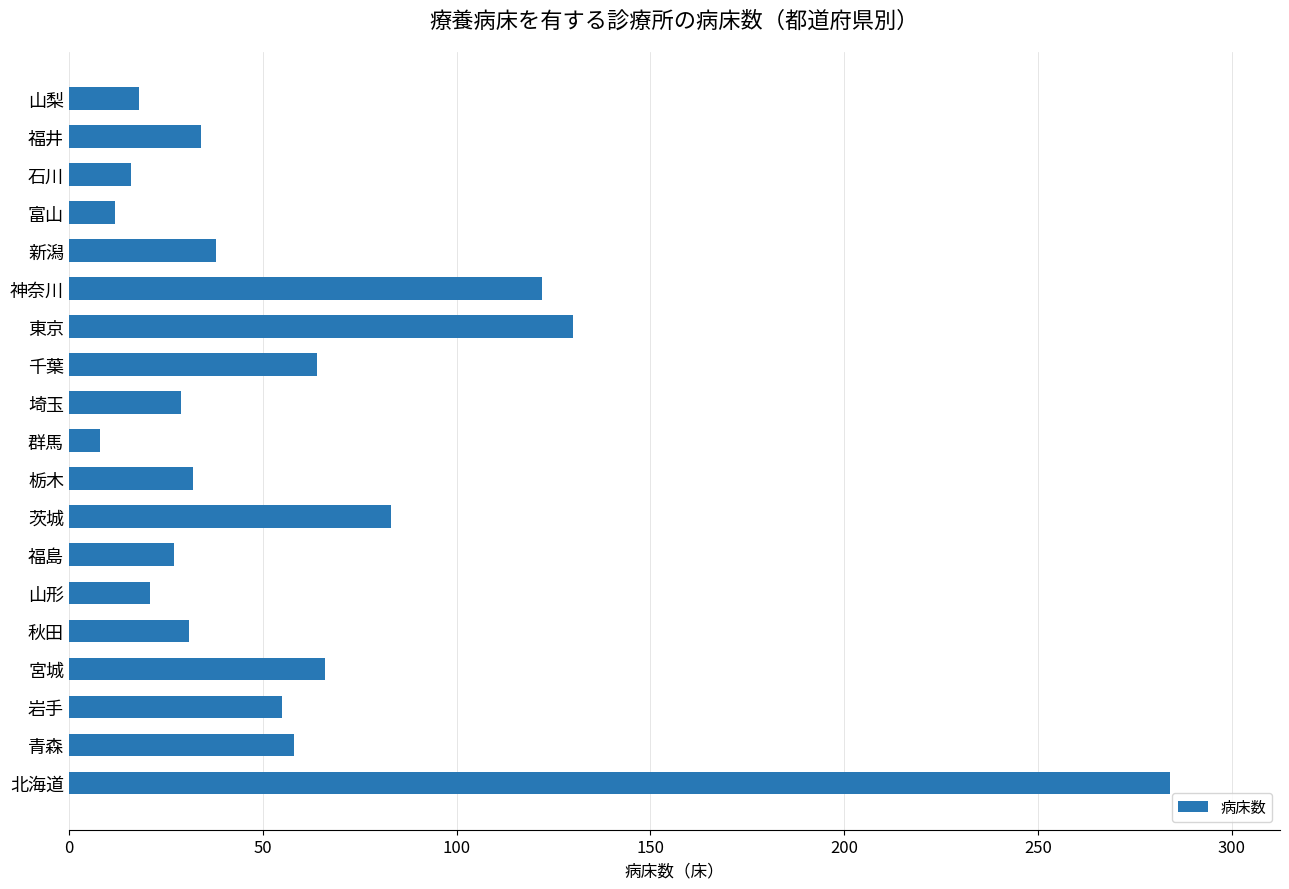

What is the difference between the values at 石川 and 秋田?

15